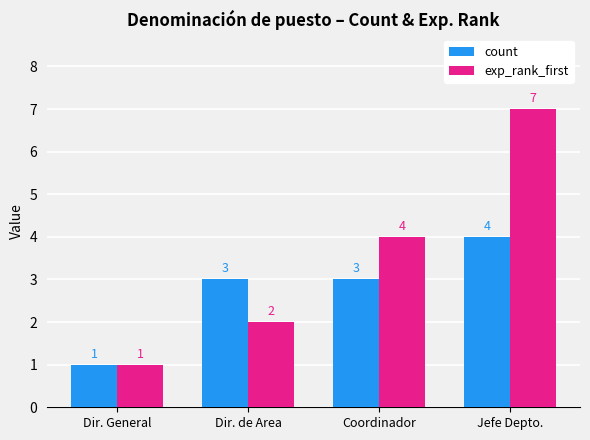

List the series in order of their overall mean, lowest first.

count, exp_rank_first